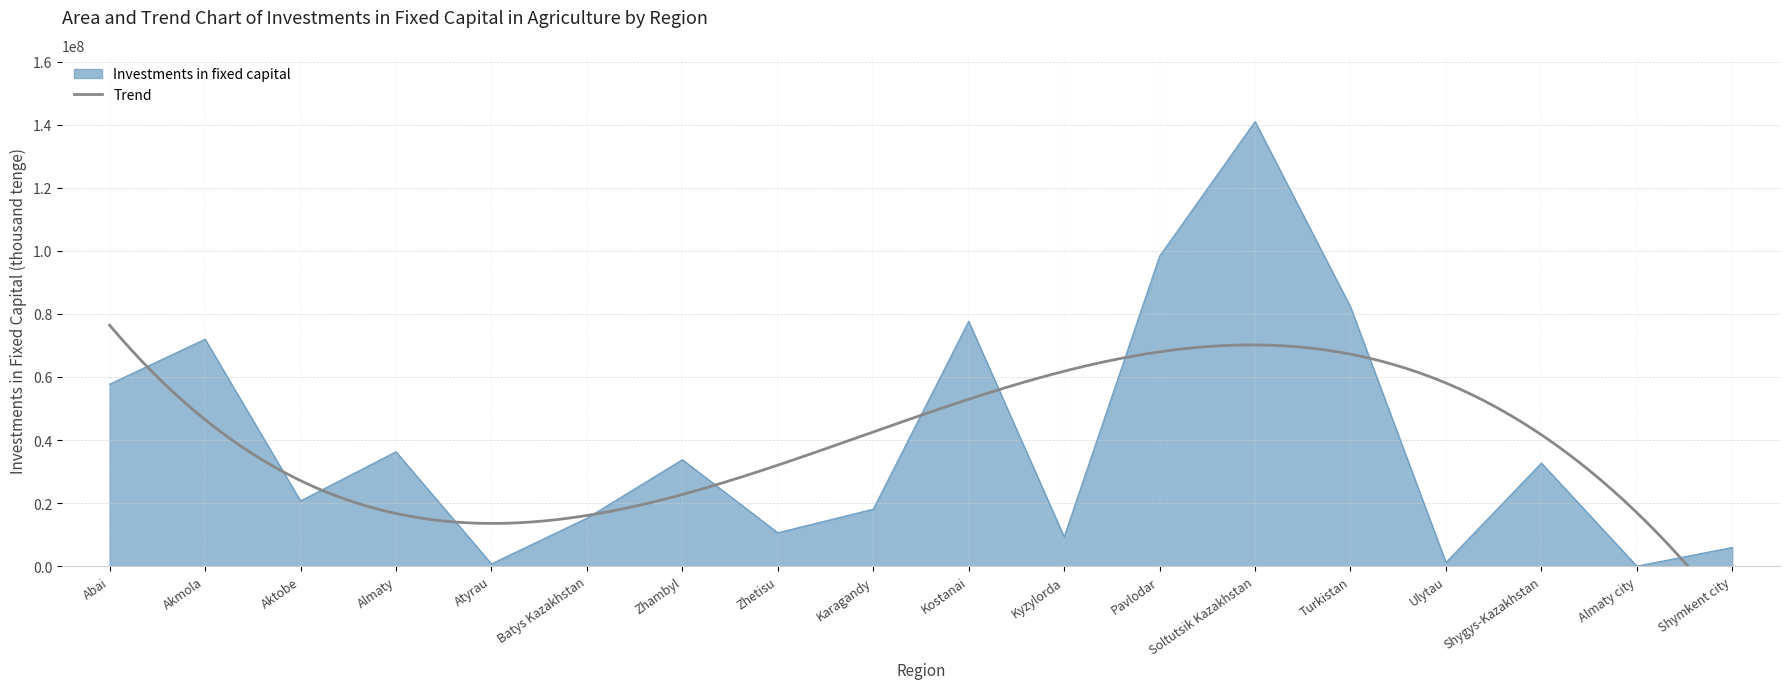

Reading left to right, what are all the values shown in this chart?

Abai=57732961	Akmola=72005205	Aktobe=20703132	Almaty=36285594	Atyrau=711889	Batys Kazakhstan=15206372	Zhambyl=33776939	Zhetisu=10587012	Karagandy=18081575	Kostanai=77683991	Kyzylorda=9294661	Pavlodar=98361712	Soltutsik Kazakhstan=141059242	Turkistan=82247673	Ulytau=1168653	Shygys-Kazakhstan=32698023	Almaty city=2307	Shymkent city=5930992